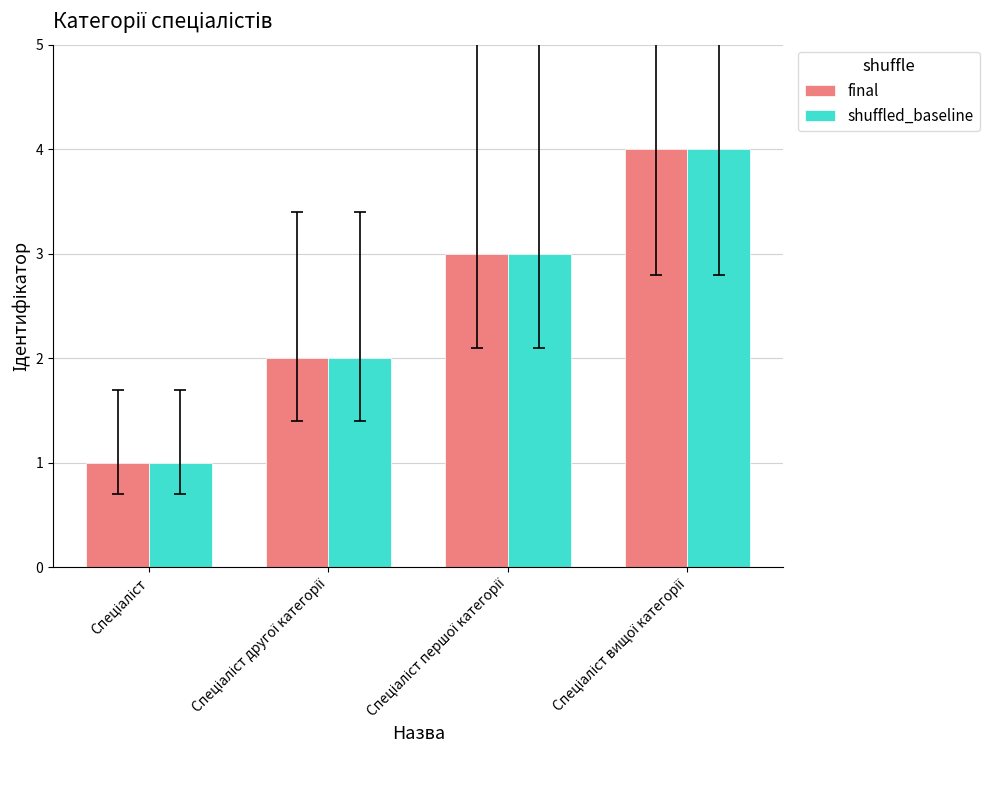

What is the maximum value for shuffled_baseline?

4